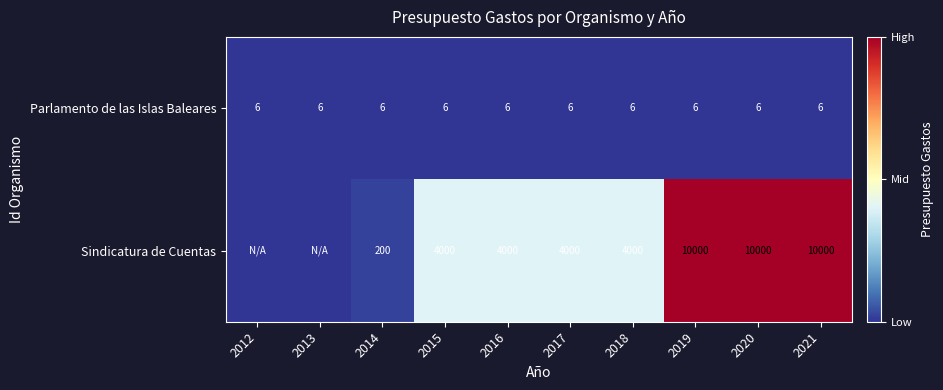

What value does the Parlamento de las Islas Baleares series have at 2015?

6